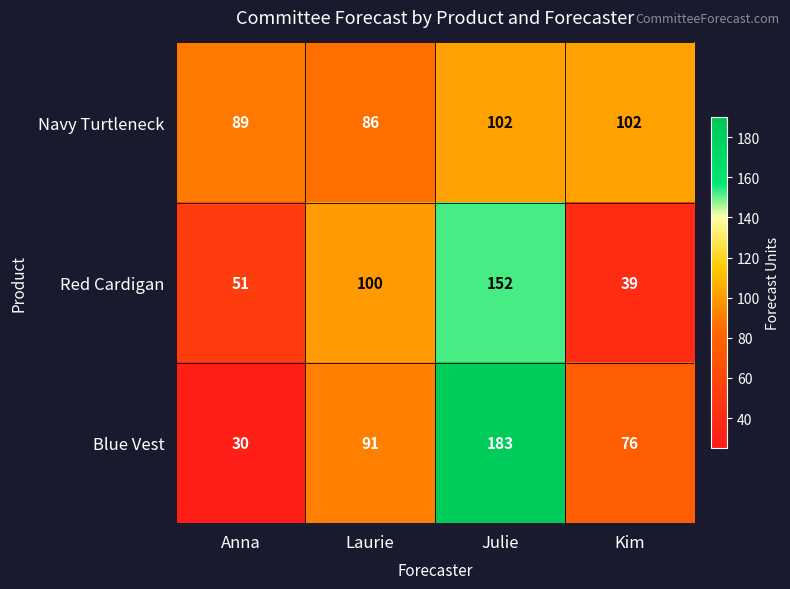

Reading right to left, extract all data points from this chart.

Navy Turtleneck: 102	102	86	89
Red Cardigan: 39	152	100	51
Blue Vest: 76	183	91	30